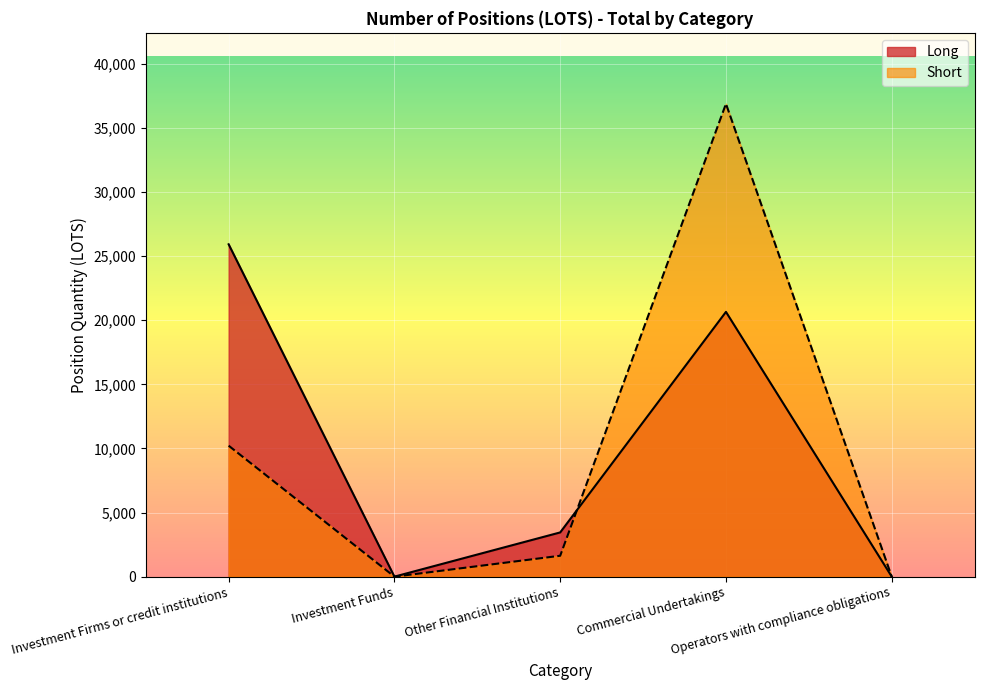

After their last crossing, which series has the higher values: Long or Short?

Short